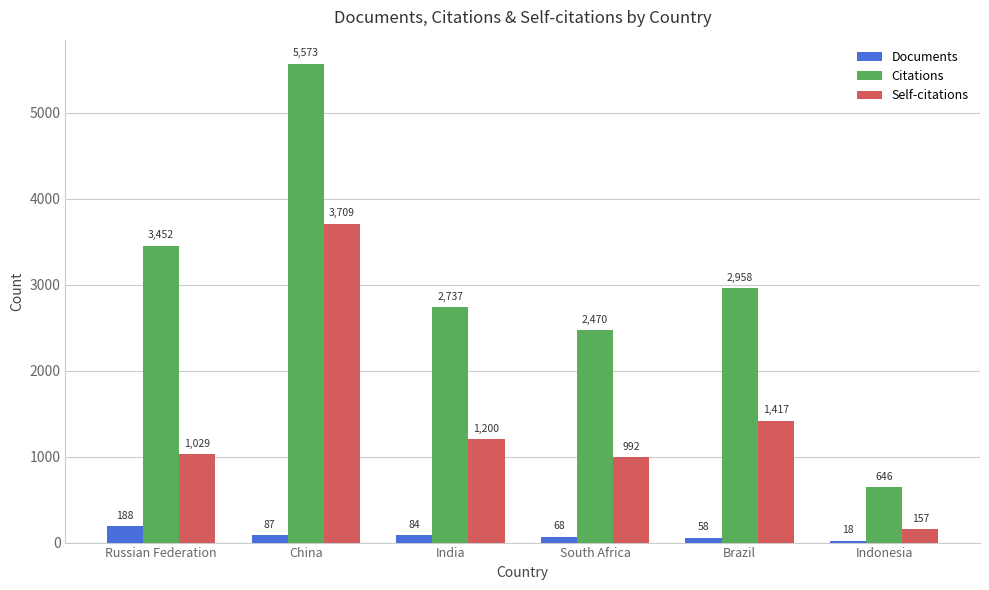

The Self-citations series shows 659 at South Africa. True or false?

False